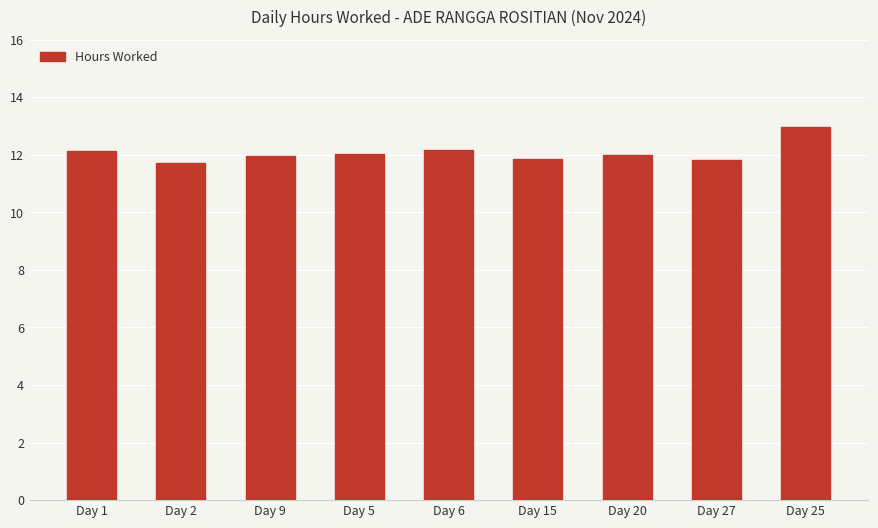

The chart shows a value of 11.8 at Day 27. True or false?

True